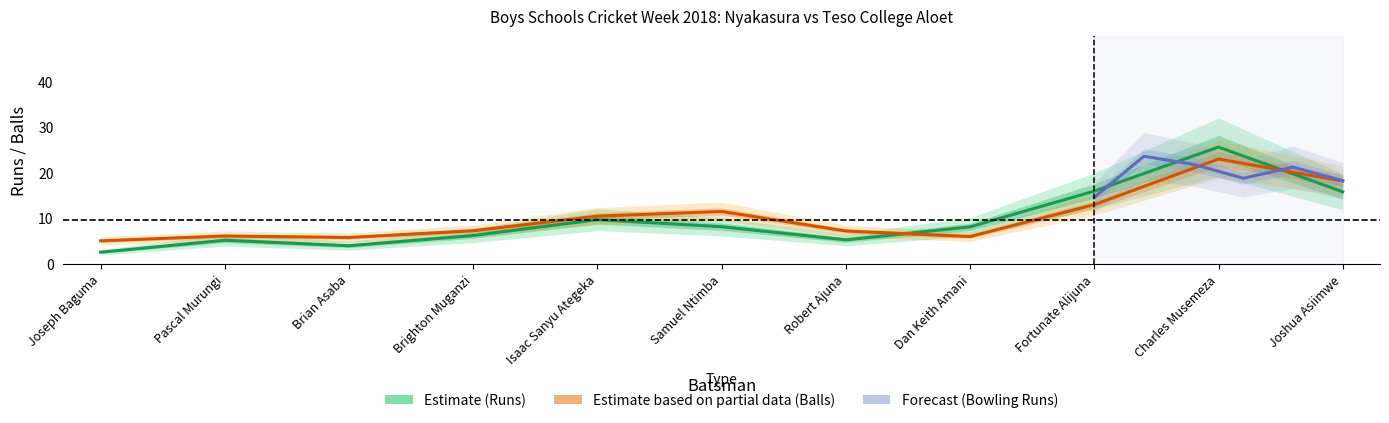

True or false: Balls and Runs cross at least once.

True